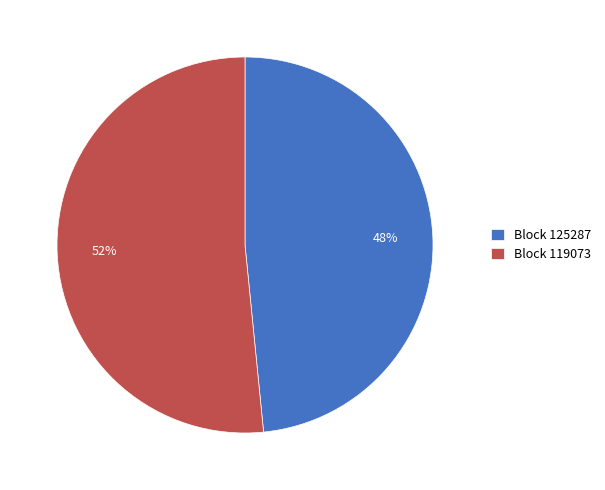

True or false: Block 119073 accounts for 52% of the total.

True